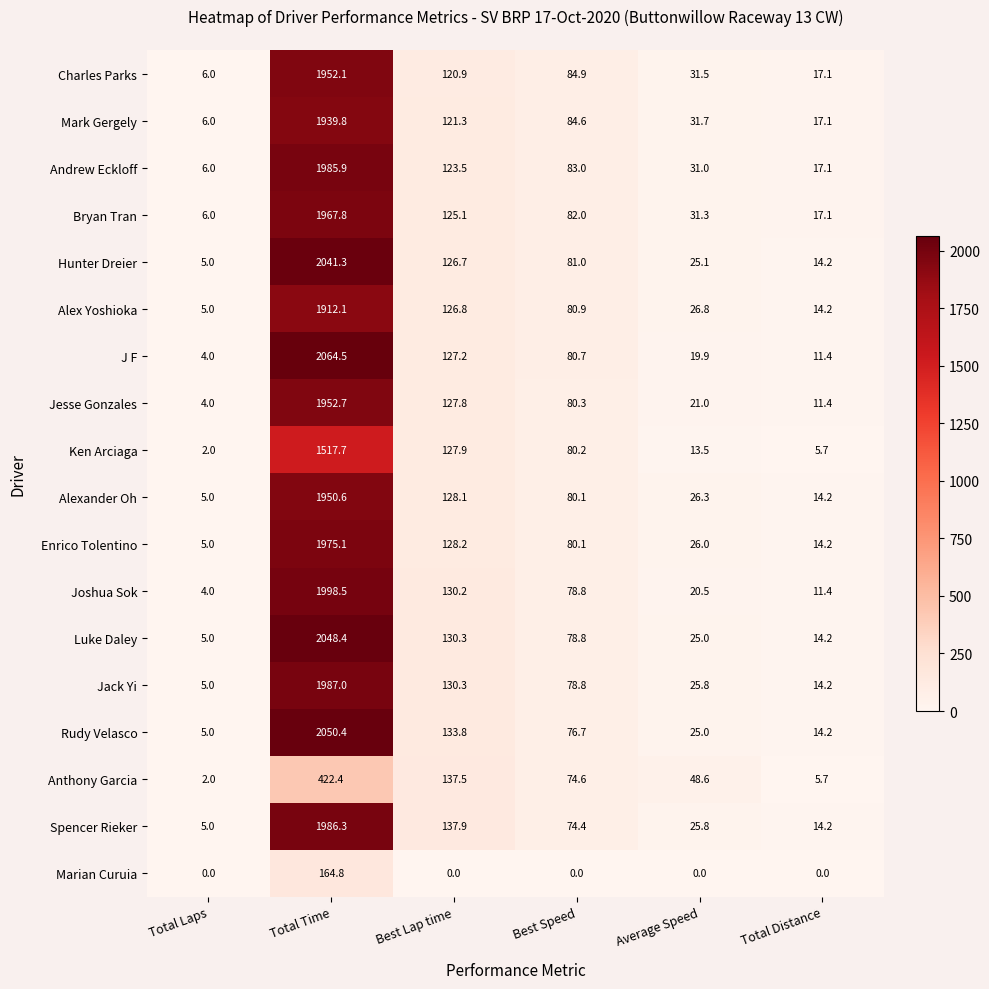

What is the maximum value shown in the chart?

2064.5